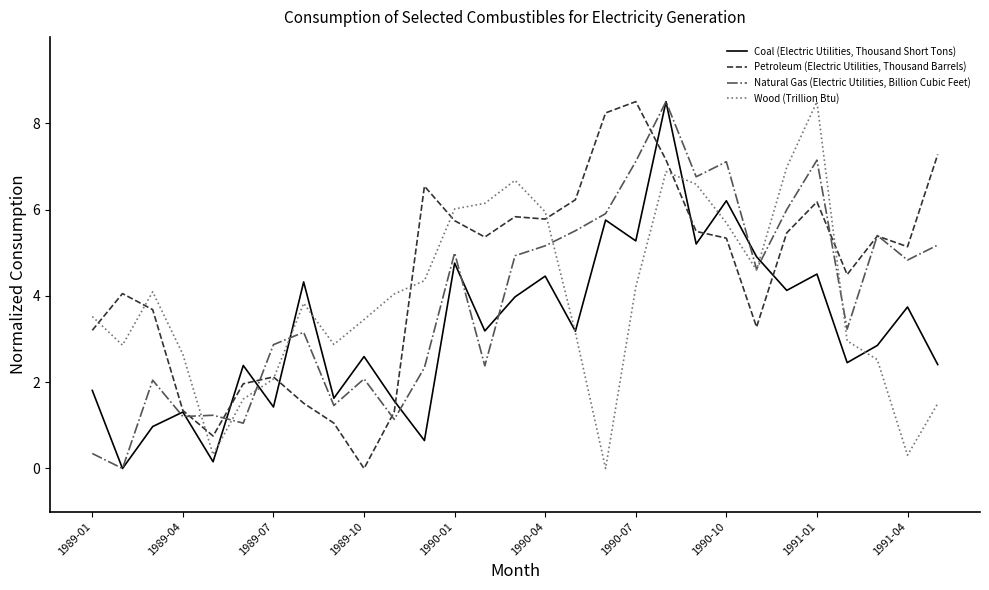

What is the highest value of the Wood (Trillion Btu) series?

8.5